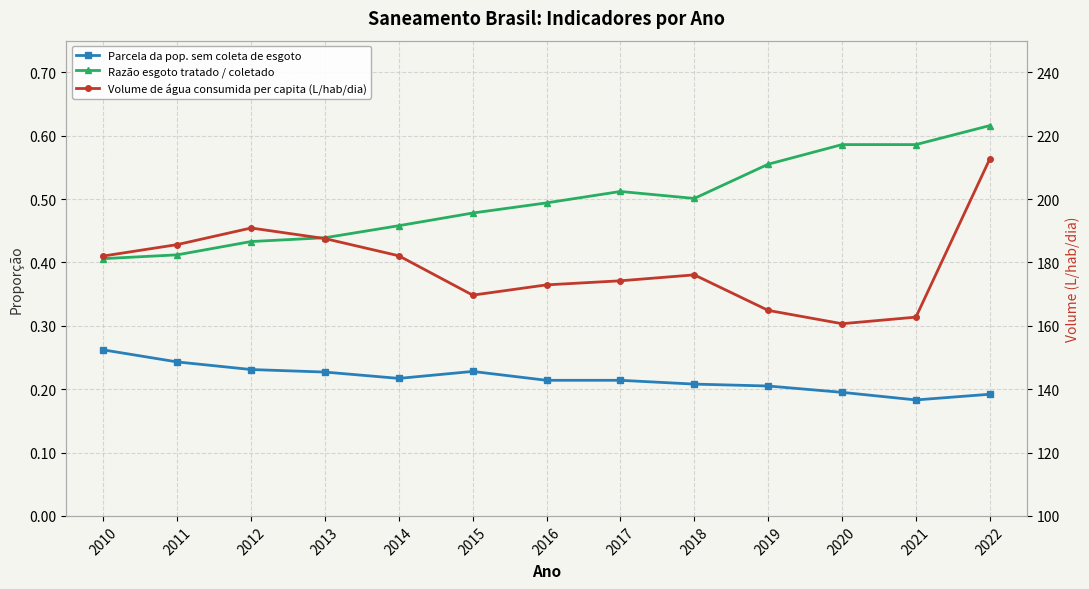

Is the value of Razão esgoto tratado / coletado at 2012 greater than the value of Volume de água consumida per capita (L/hab/dia) at 2015?

No